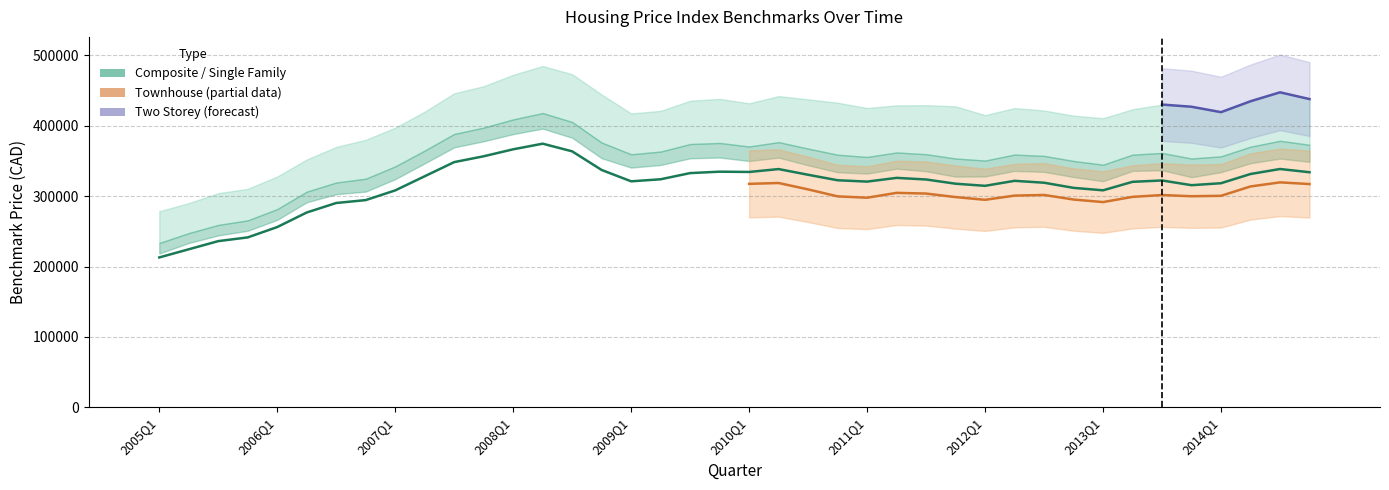

How many data points in Composite_Benchmark are less than 322300?

20